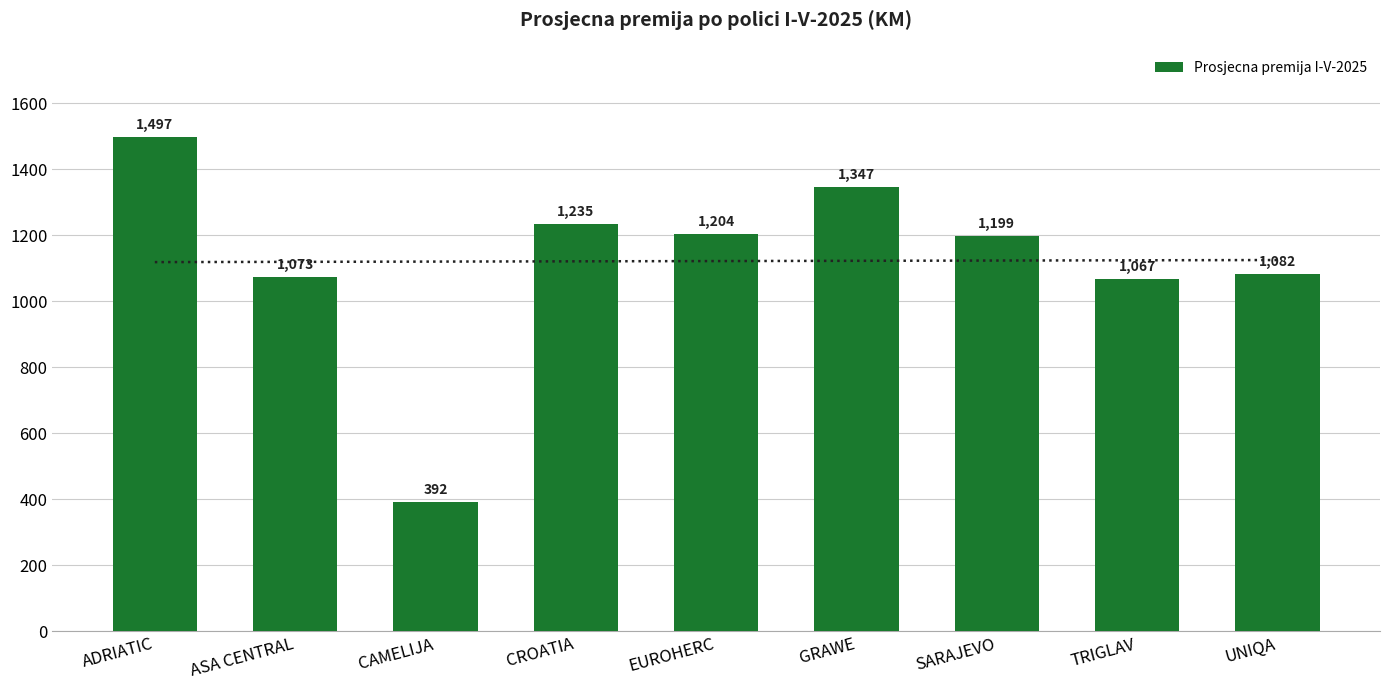

How many values are below 1198?

4